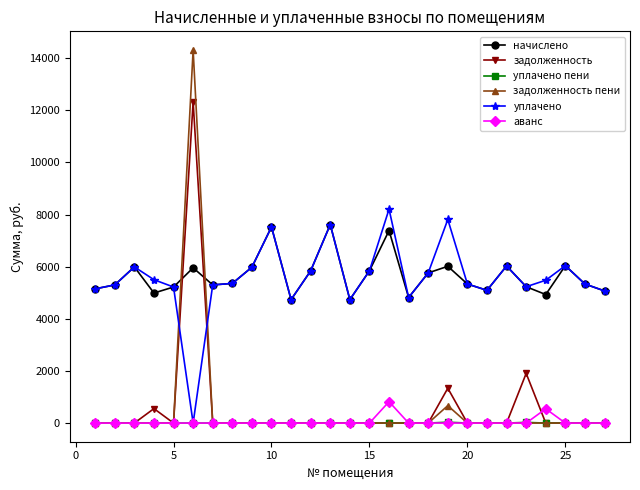

How many interior local peaks does the начислено series have?

8